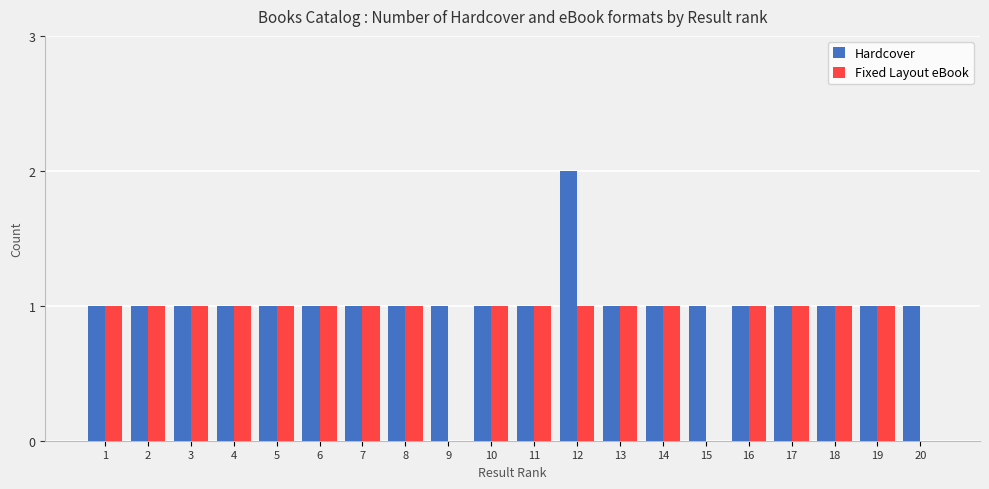

The value of Hardcover at 6 is 1. True or false?

True